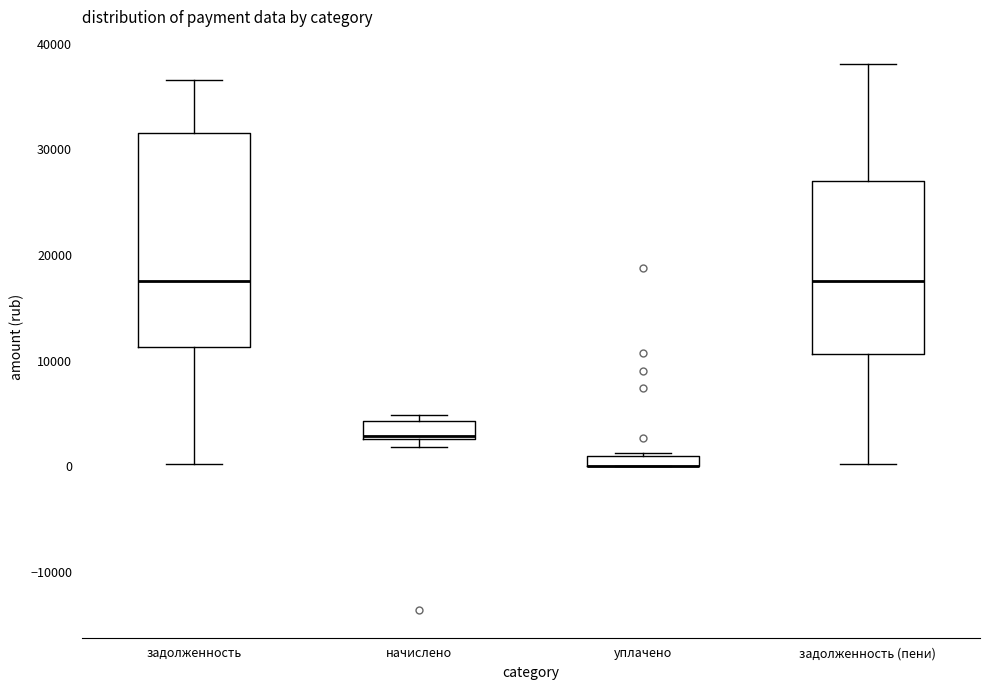

Where is the upper edge of the box for задолженность (пени) on the y-axis? The values are not printed on the chart, so give them approximately, as read against the axis.

27000